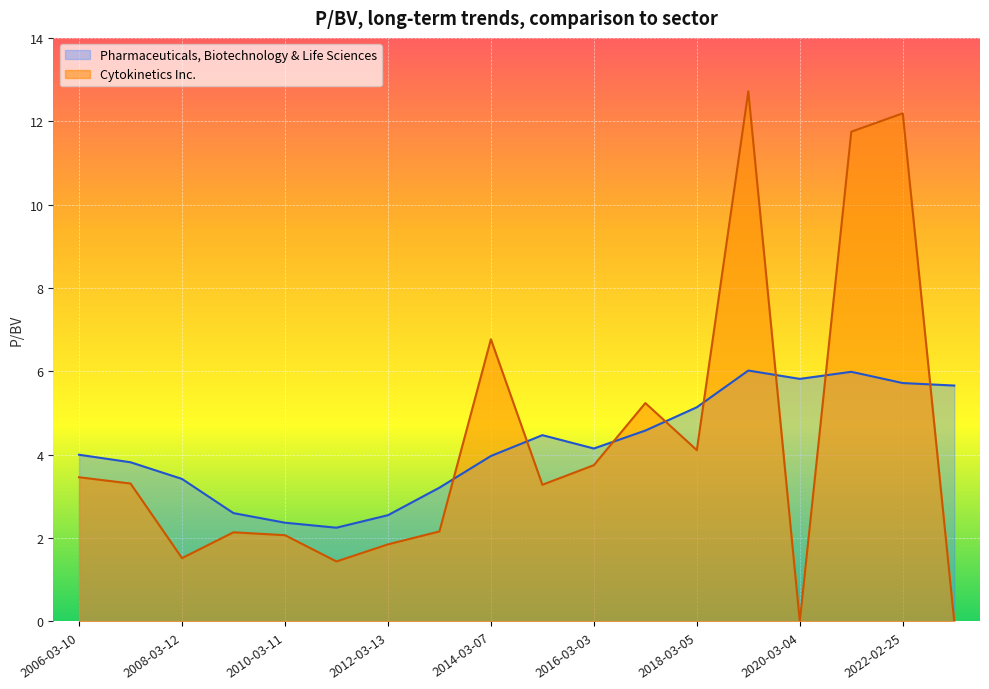

Which series has the widest spread of values?

Cytokinetics Inc.